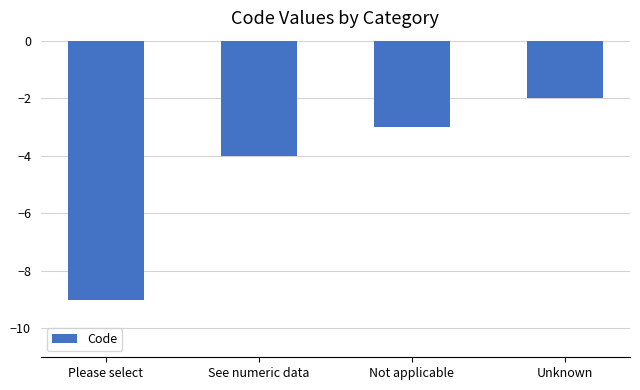

List the labels in order of value, largest first.

Unknown, Not applicable, See numeric data, Please select